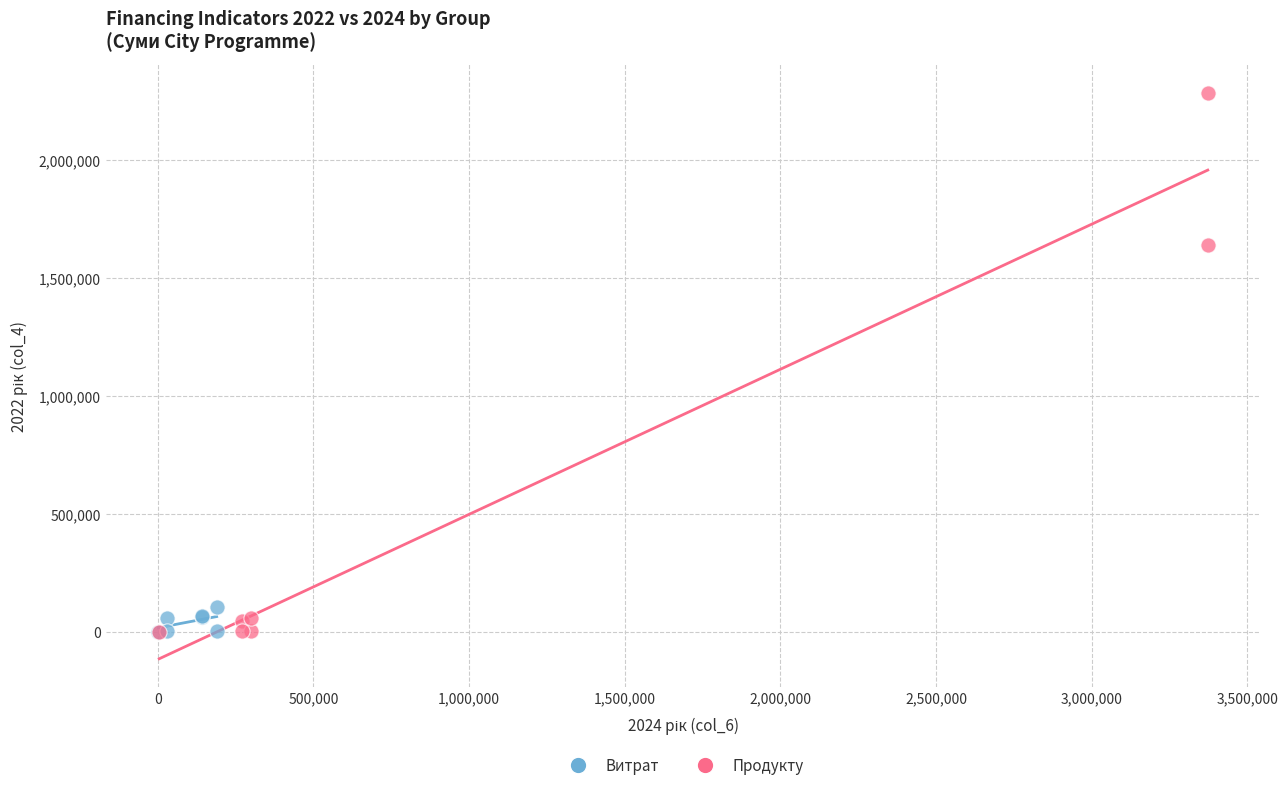

Which series has the largest Y range (max minus min)?

Продукту